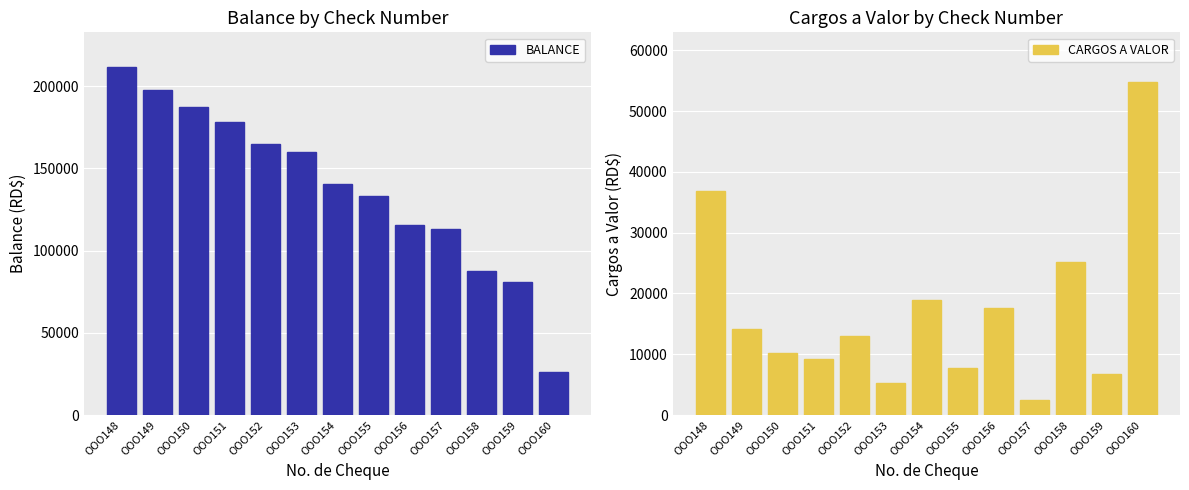

Reading right to left, transcribe all the data shown in this chart.

BALANCE: OOO160=26401.9	OOO159=81134.1	OOO158=87842.1	OOO157=112962.1	OOO156=115510.1	OOO155=133152.1	OOO154=140836.1	OOO153=159742.1	OOO152=165022.1	OOO151=178073.6	OOO150=187316.2	OOO149=197518.2	OOO148=211618.2
CARGOS A VALOR: OOO160=54732.2	OOO159=6708.0	OOO158=25120.0	OOO157=2548.0	OOO156=17642.0	OOO155=7684.0	OOO154=18906.0	OOO153=5280.0	OOO152=13051.5	OOO151=9242.6	OOO150=10202.0	OOO149=14100.0	OOO148=36868.7